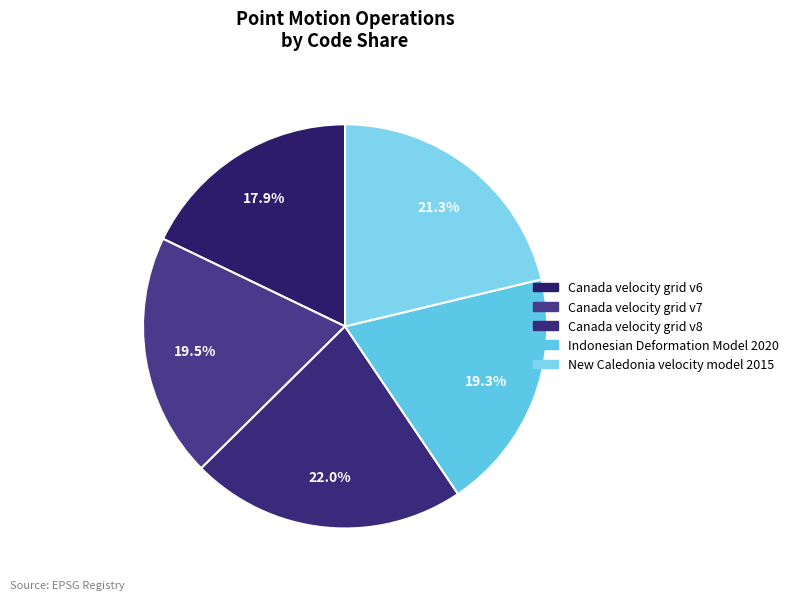

Do Indonesian Deformation Model 2020 and Canada velocity grid v6 together represent more than half of the pie?

No